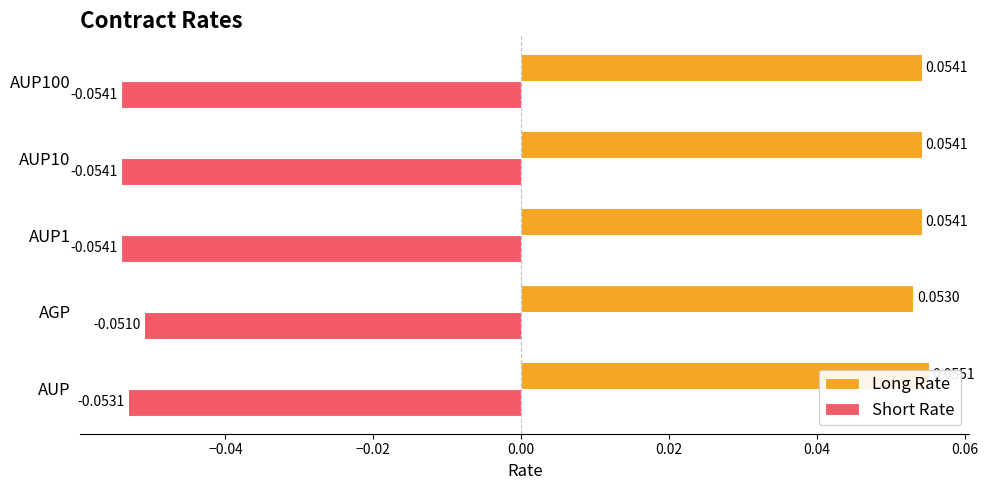

The Short Rate series shows -0.1 at AUP10. True or false?

True